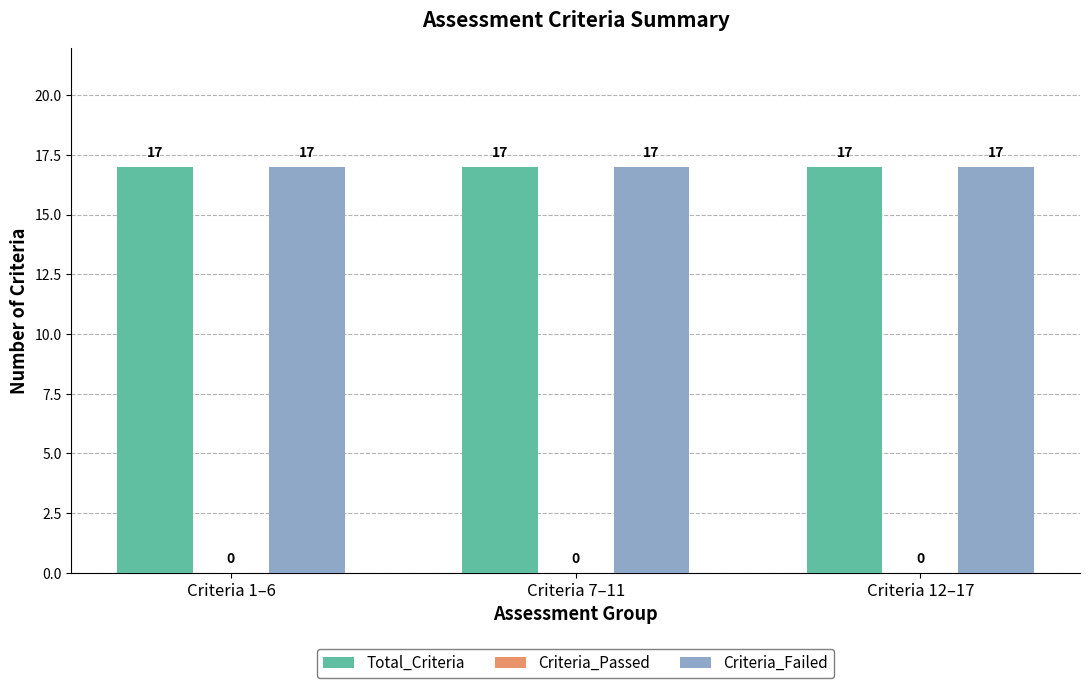

What is the sum of the Total_Criteria values at Criteria 1–6 and Criteria 12–17?

34